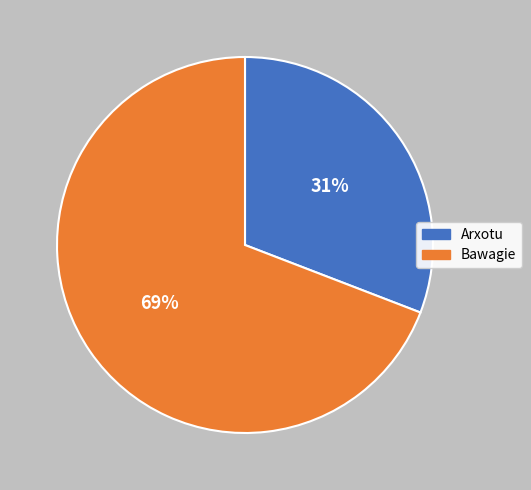

To the nearest percent, what is the average slice percentage?

50%